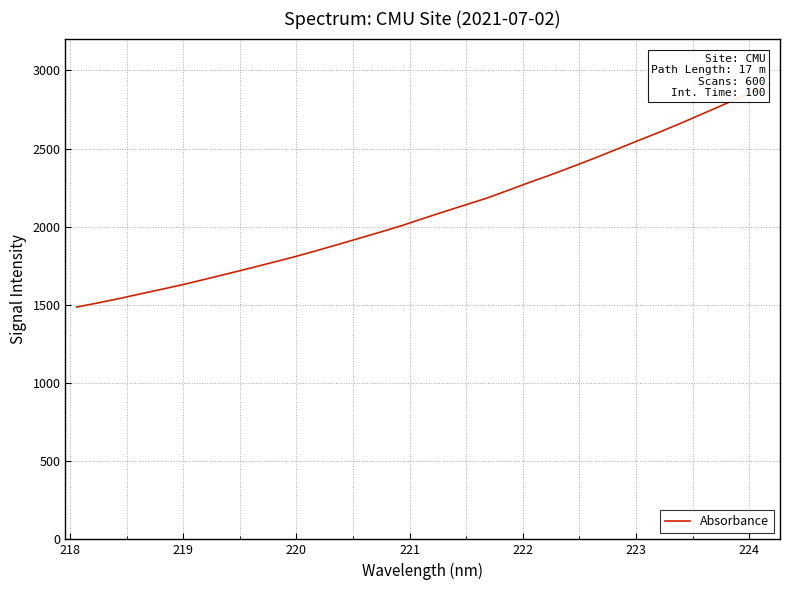

What is the maximum value shown in the chart?

2912.6